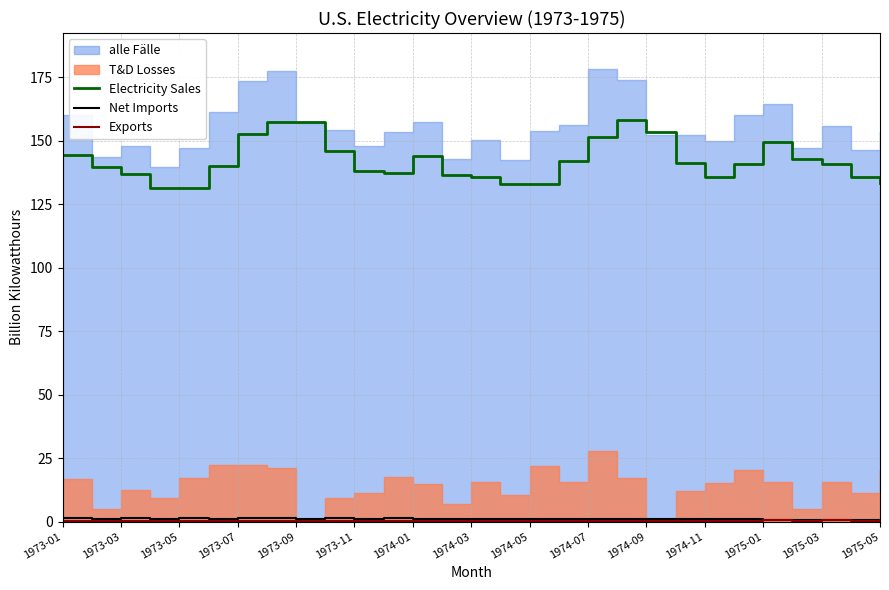

At how many categories does at least one series exceed 102?

29